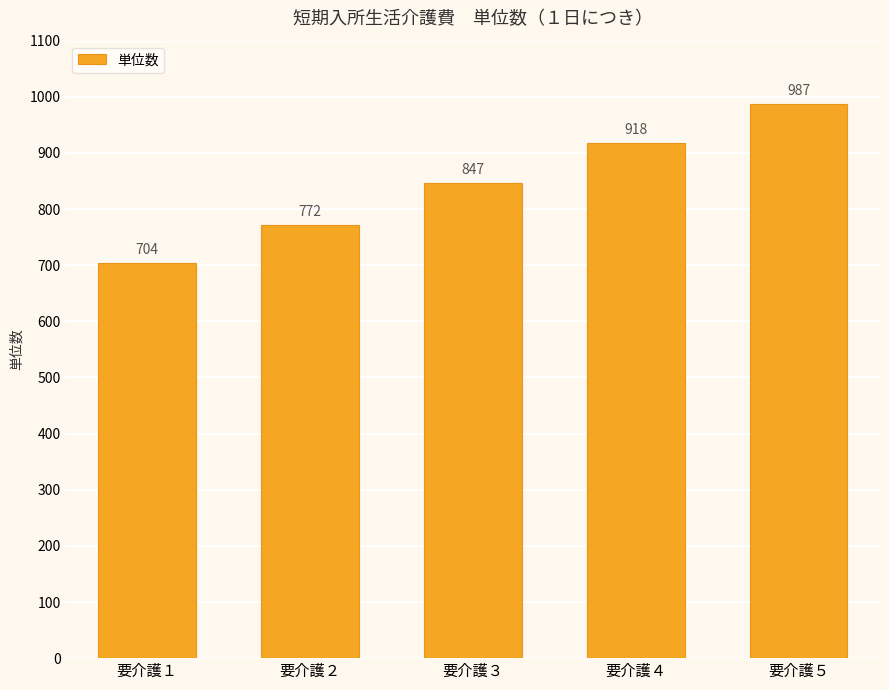

What is the change in value from 要介護２ to 要介護３?

+75